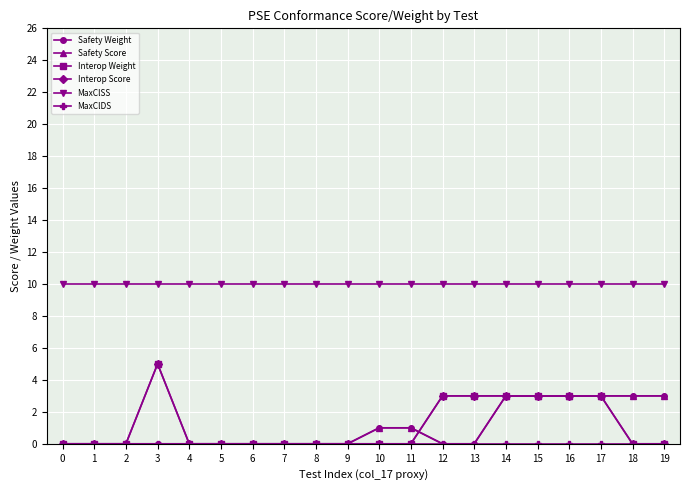

Reading left to right, what are all the values shown in this chart?

Safety Weight: 0	0	0	0	0	0	0	0	0	0	1	1	0	0	3	3	3	3	3	3
Safety Score: 0	0	0	0	0	0	0	0	0	0	1	1	0	0	3	3	3	3	3	3
Interop Weight: 0	0	0	5	0	0	0	0	0	0	0	0	3	3	3	3	3	3	0	0
Interop Score: 0	0	0	5	0	0	0	0	0	0	0	0	3	3	3	3	3	3	0	0
MaxClSS: 10	10	10	10	10	10	10	10	10	10	10	10	10	10	10	10	10	10	10	10
MaxClDS: 0	0	0	0	0	0	0	0	0	0	0	0	0	0	0	0	0	0	0	0